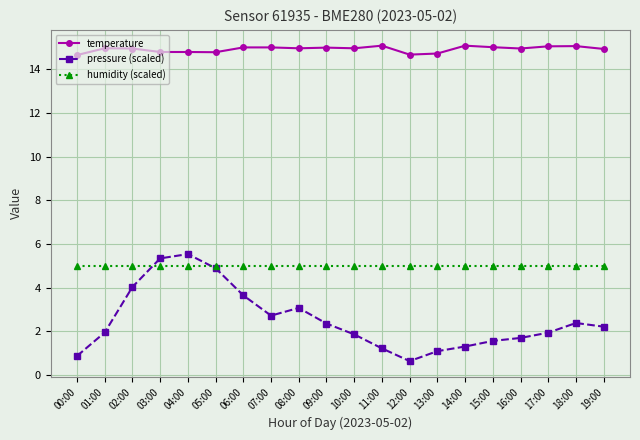

Which series has the widest spread of values?

pressure (scaled)